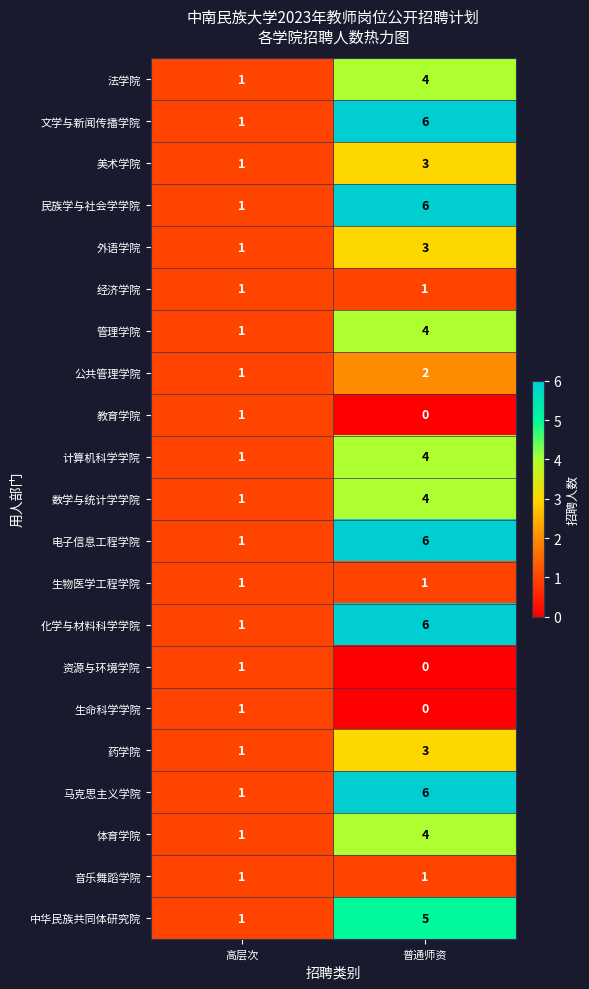

At which label is 教育学院 closest to 0?

普通师资